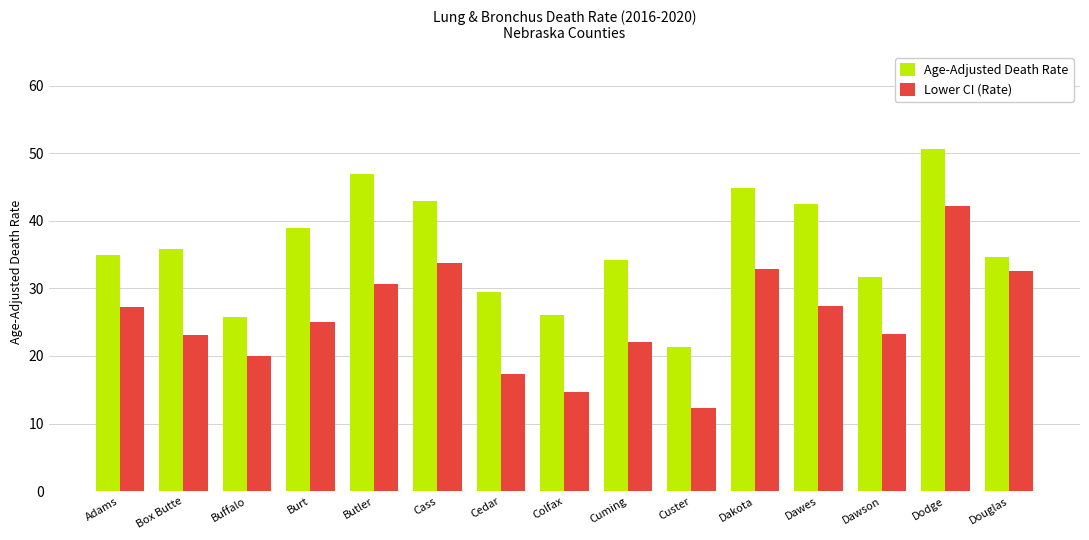

Is it true that Lower CI (Rate) equals 20.0 at Buffalo?

True